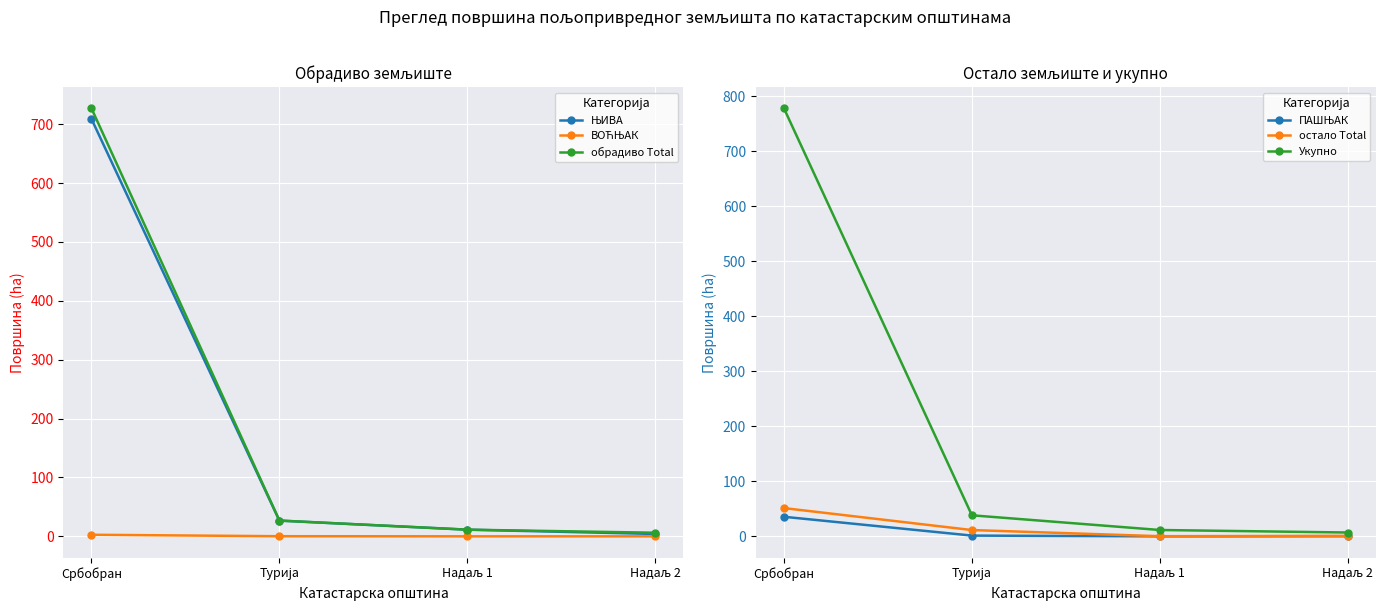

How many values in ПАШЊАК are above zero?

3